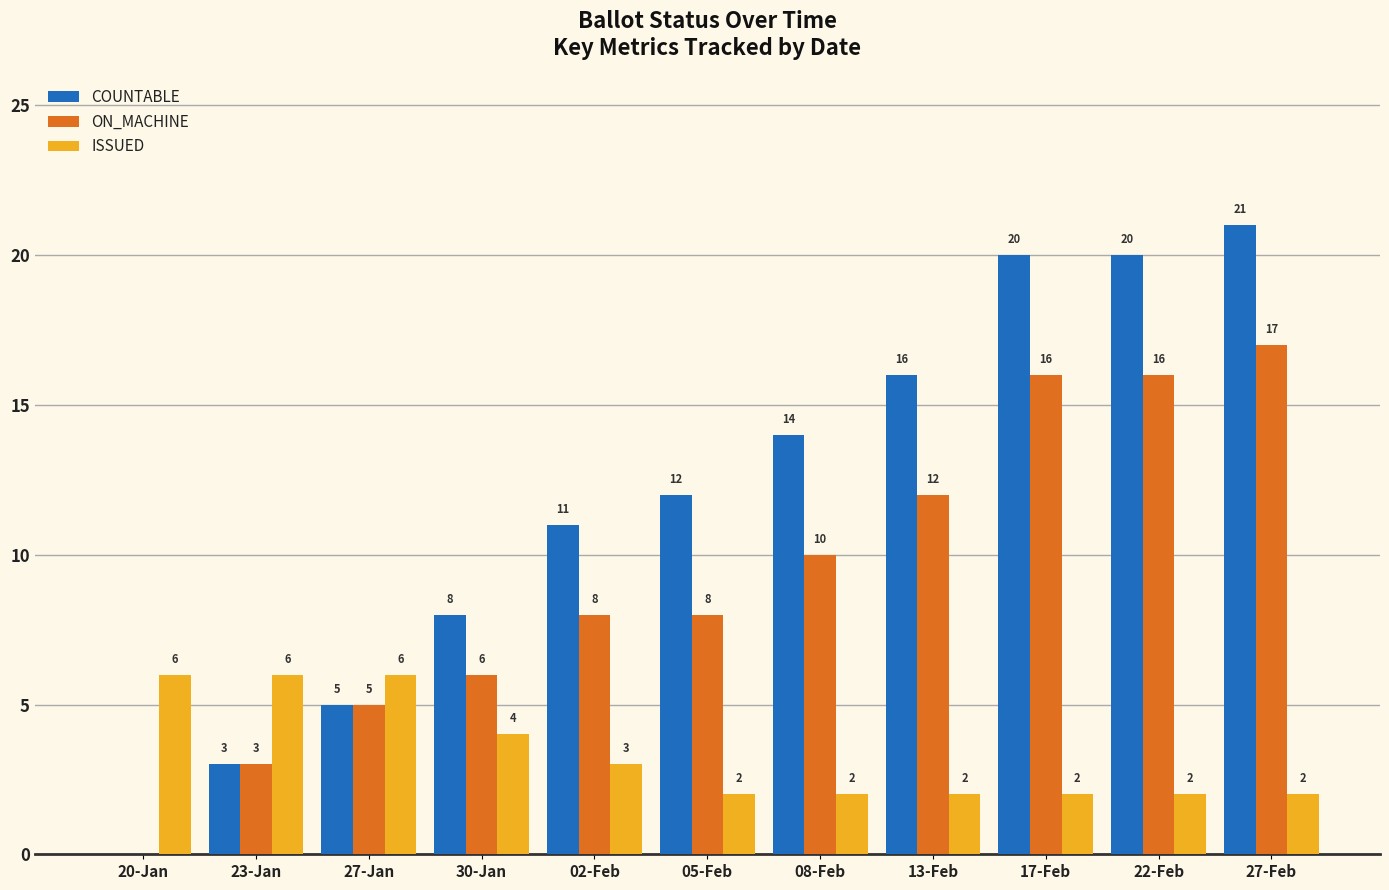

What is the sum of the ISSUED values at 20-Jan and 22-Feb?

8